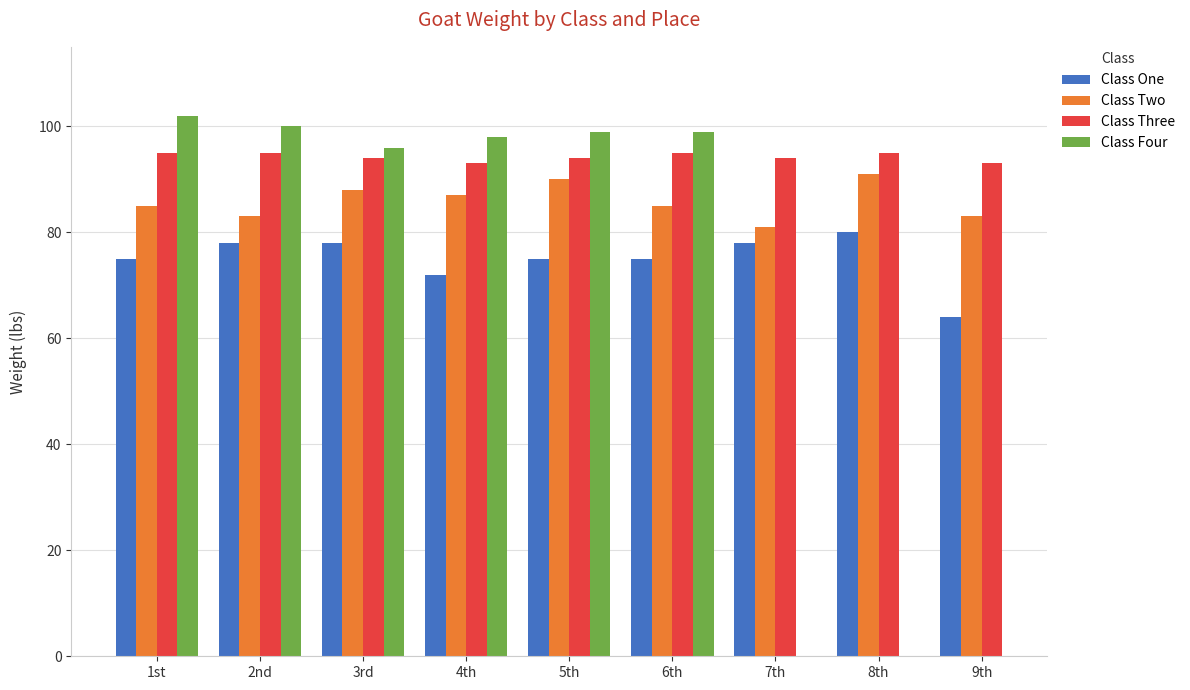

Rank the categories by Class Three value from highest to lowest.

1st, 2nd, 6th, 8th, 3rd, 5th, 7th, 4th, 9th